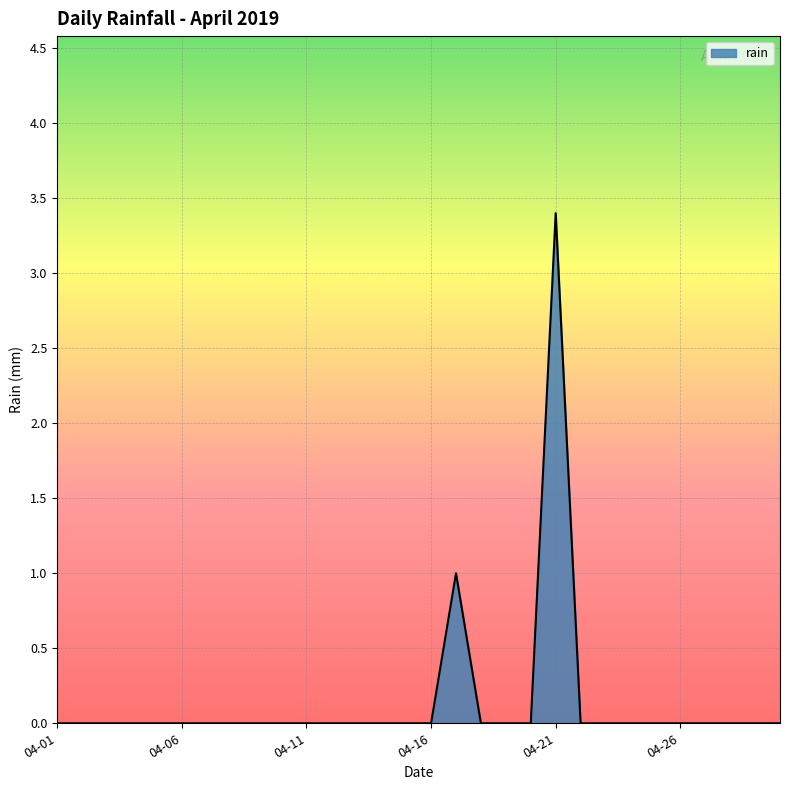

What is the difference between the maximum and minimum values?

3.4